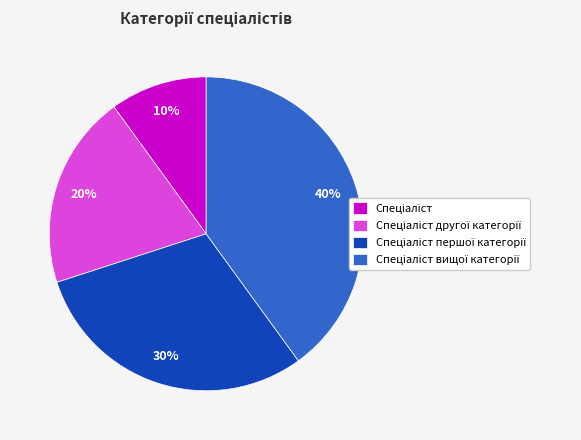

To the nearest percent, what is the difference between the largest and smallest slice percentages?

30%